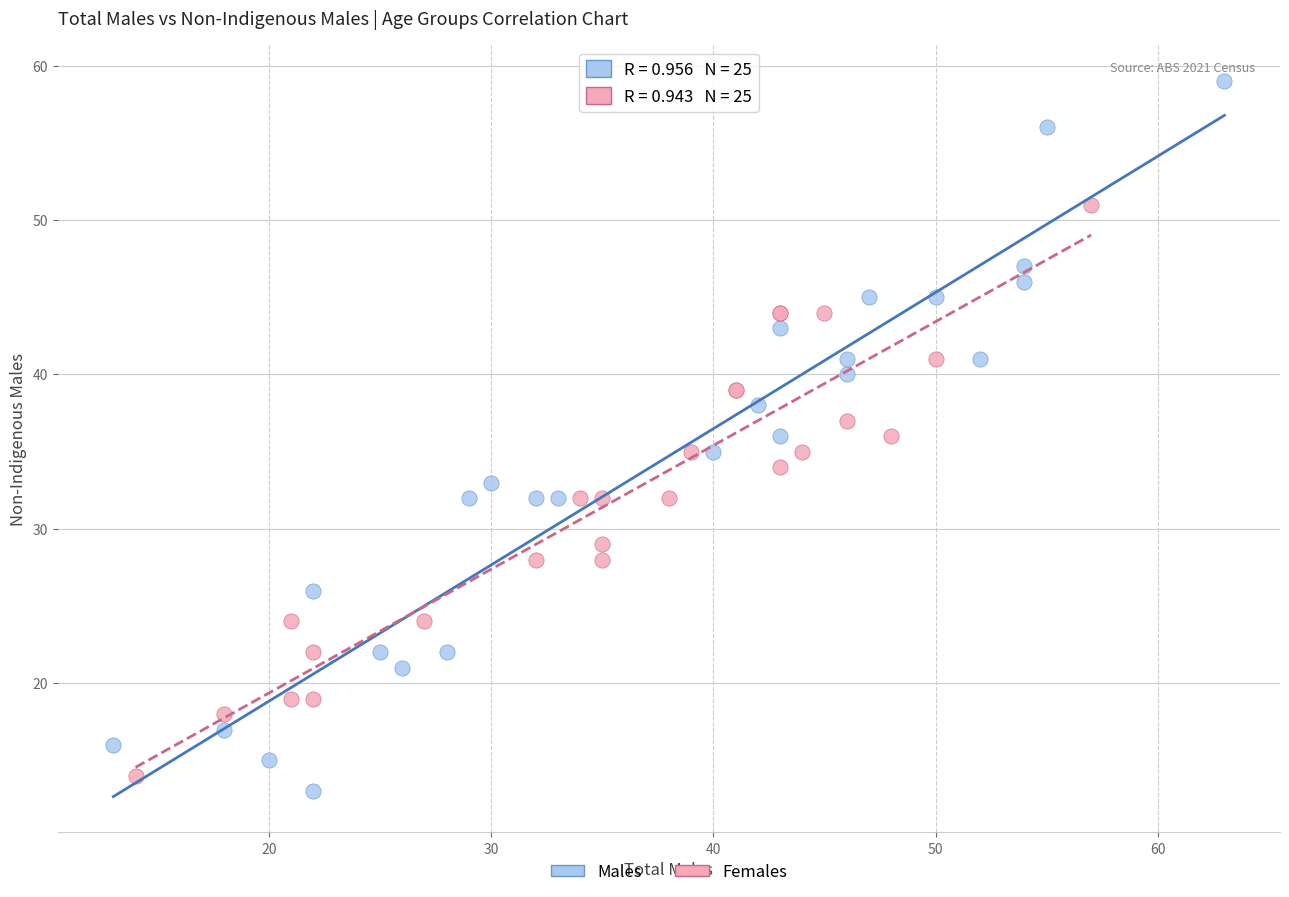

What are all the series names shown in the legend?

Males, Females